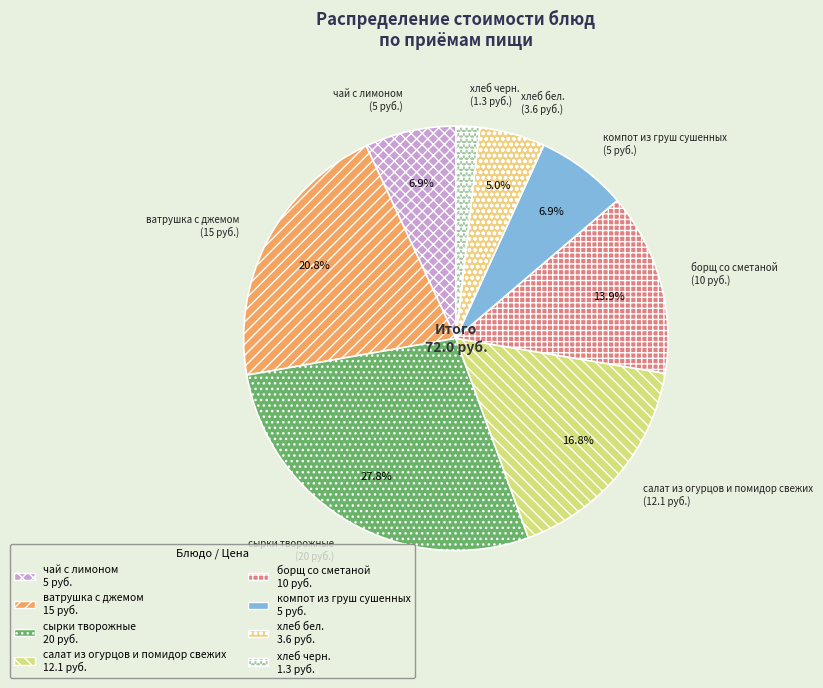

What is the total percentage of салат из огурцов и помидор свежих and борщ со сметаной?

30.7%